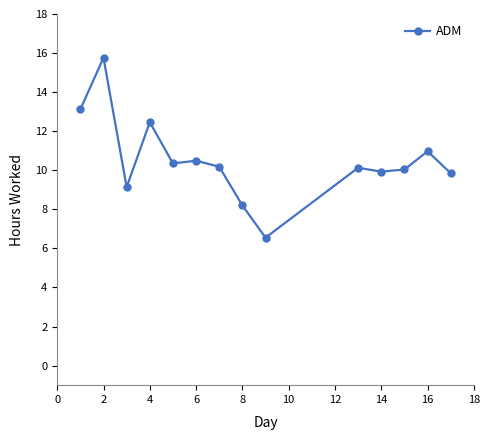

How many series are shown in this chart?

1